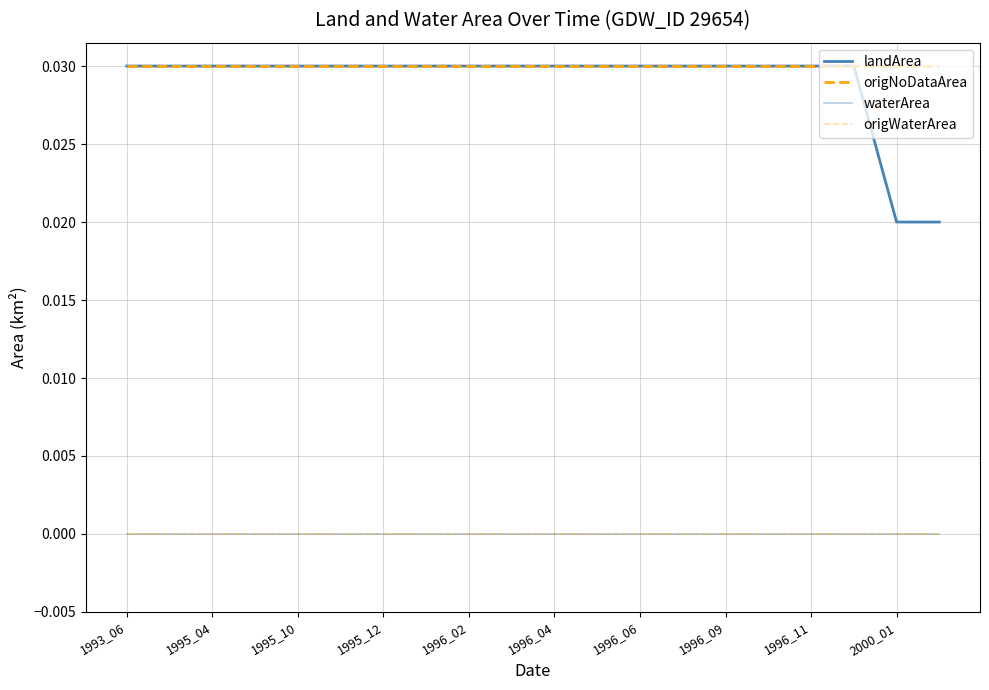

Is this an area chart (filled region under the line)?

No